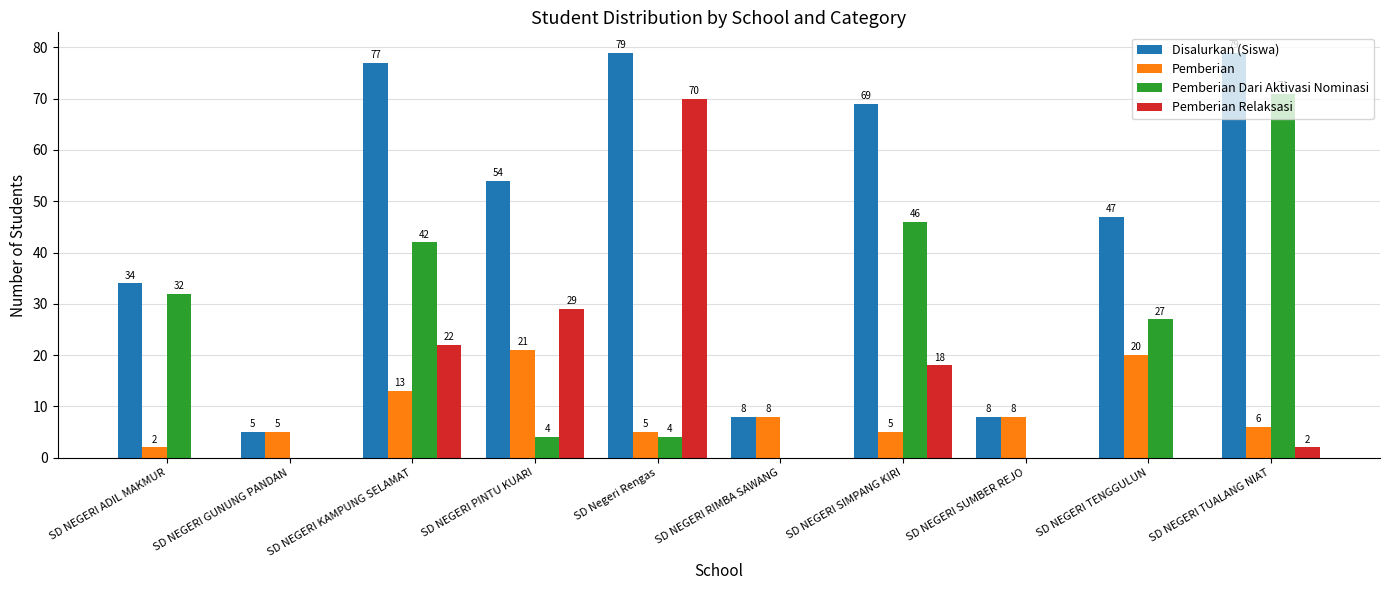

Is the value of Pemberian at SD NEGERI KAMPUNG SELAMAT greater than the value of Pemberian Relaksasi at SD NEGERI SIMPANG KIRI?

No